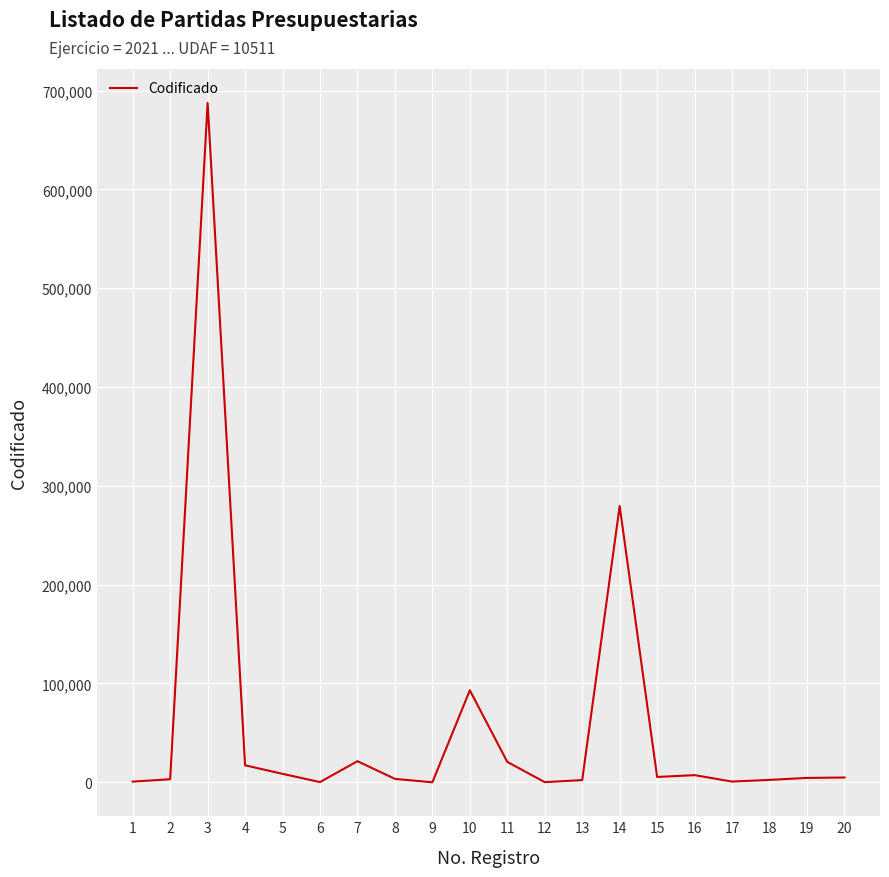

Is it true that the value at 11 is 20652.4?

True